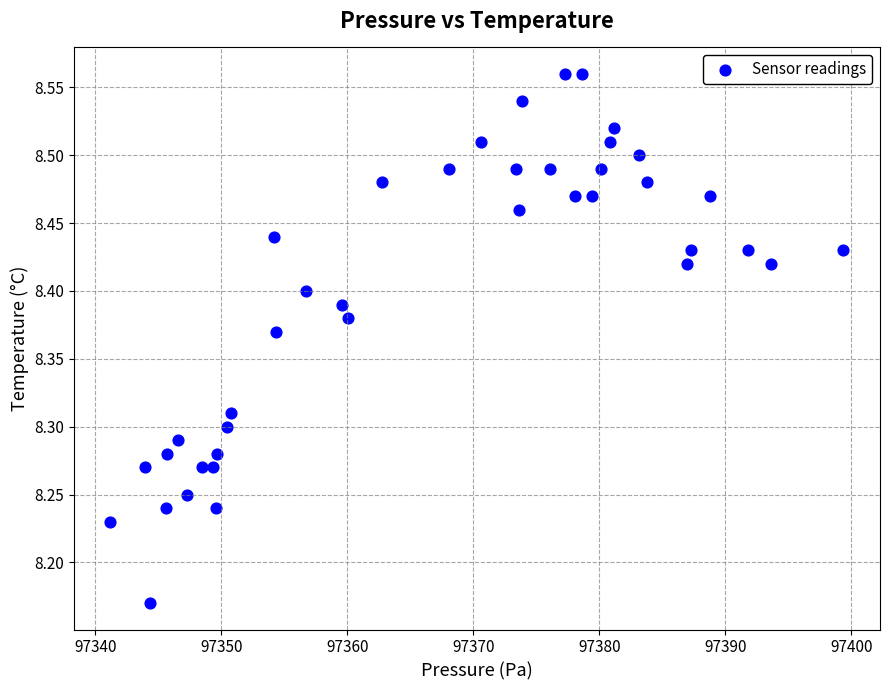

What is the range of X values (max minus min)?

58.2